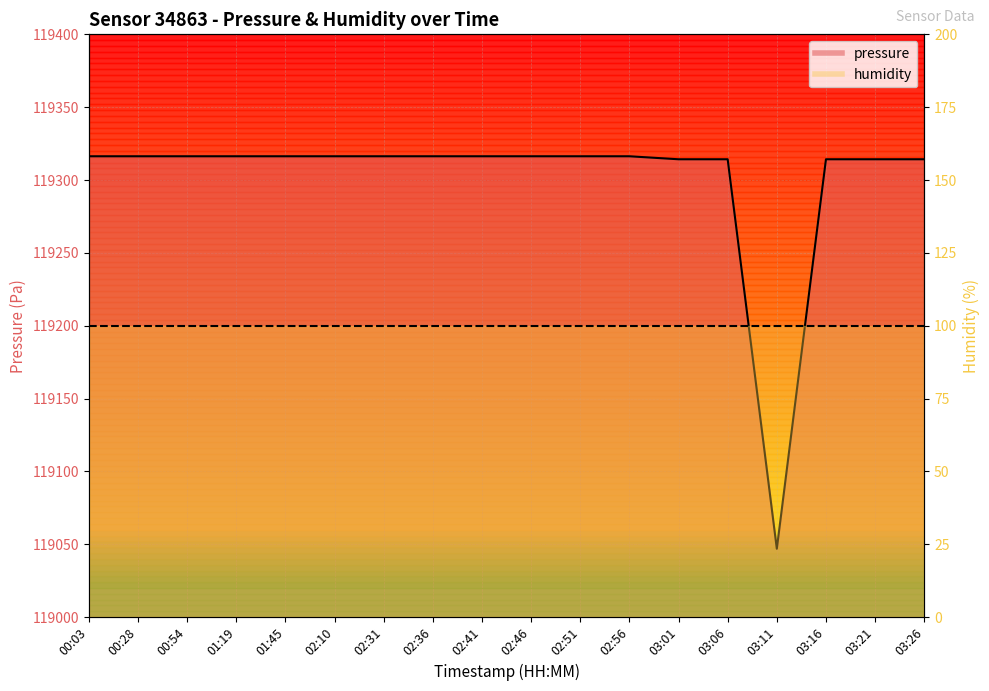

What is the change in value from 00:03 to 03:06?

-2.1